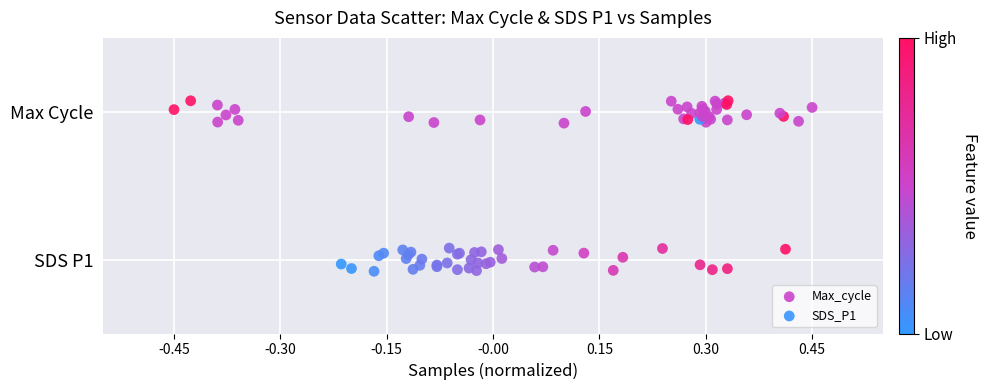

Which series reaches the minimum Y coordinate?

SDS_P1